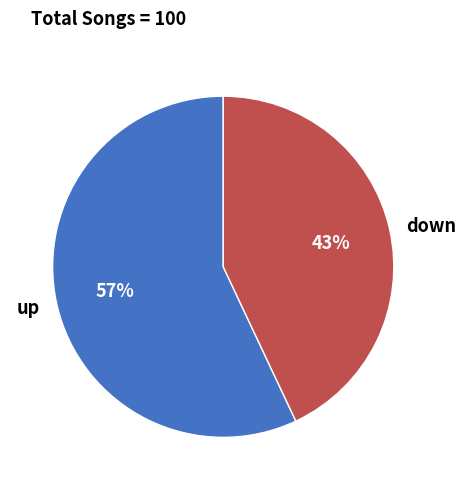

The down slice represents 56% of the pie. True or false?

False